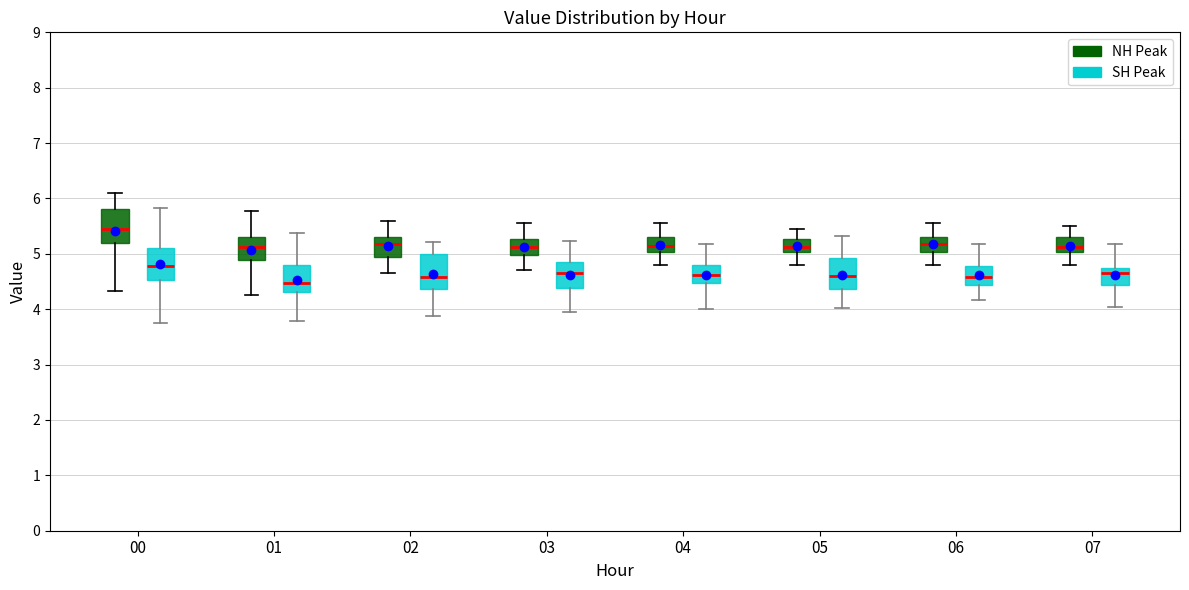

Reading left to right, transcribe this box plot: for each box, give where its median line is, the range the box spans, and where its two whiskers end, as read against the y-axis. The values are not printed on the chart, so give them approximately, as read against the axis.

00 (NH Peak): median 5.4, box 5.2 to 5.8, whiskers 4.3 to 6.1
00 (SH Peak): median 4.8, box 4.5 to 5.1, whiskers 3.8 to 5.8
01 (NH Peak): median 5.1, box 4.9 to 5.3, whiskers 4.3 to 5.8
01 (SH Peak): median 4.5, box 4.3 to 4.8, whiskers 3.8 to 5.4
02 (NH Peak): median 5.2, box 4.9 to 5.3, whiskers 4.7 to 5.6
02 (SH Peak): median 4.6, box 4.4 to 5.0, whiskers 3.9 to 5.2
03 (NH Peak): median 5.1, box 5.0 to 5.3, whiskers 4.7 to 5.6
03 (SH Peak): median 4.7, box 4.4 to 4.8, whiskers 3.9 to 5.2
04 (NH Peak): median 5.2, box 5.0 to 5.3, whiskers 4.8 to 5.6
04 (SH Peak): median 4.6, box 4.5 to 4.8, whiskers 4.0 to 5.2
05 (NH Peak): median 5.1, box 5.0 to 5.3, whiskers 4.8 to 5.5
05 (SH Peak): median 4.6, box 4.4 to 4.9, whiskers 4.0 to 5.3
06 (NH Peak): median 5.2, box 5.0 to 5.3, whiskers 4.8 to 5.6
06 (SH Peak): median 4.6, box 4.4 to 4.8, whiskers 4.2 to 5.2
07 (NH Peak): median 5.1, box 5.0 to 5.3, whiskers 4.8 to 5.5
07 (SH Peak): median 4.7 (just below the box's upper edge), box 4.4 to 4.7, whiskers 4.0 to 5.2